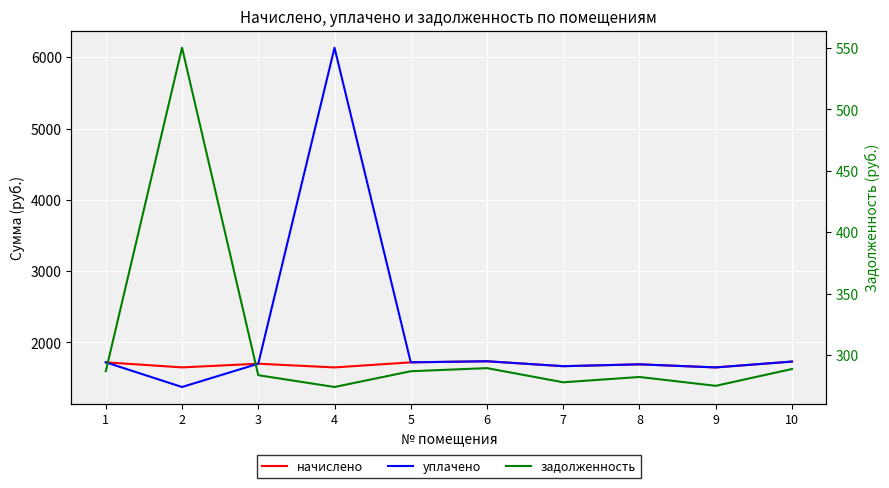

In начислено, how many points are higher than both neighbors (excluding endpoints)?

3